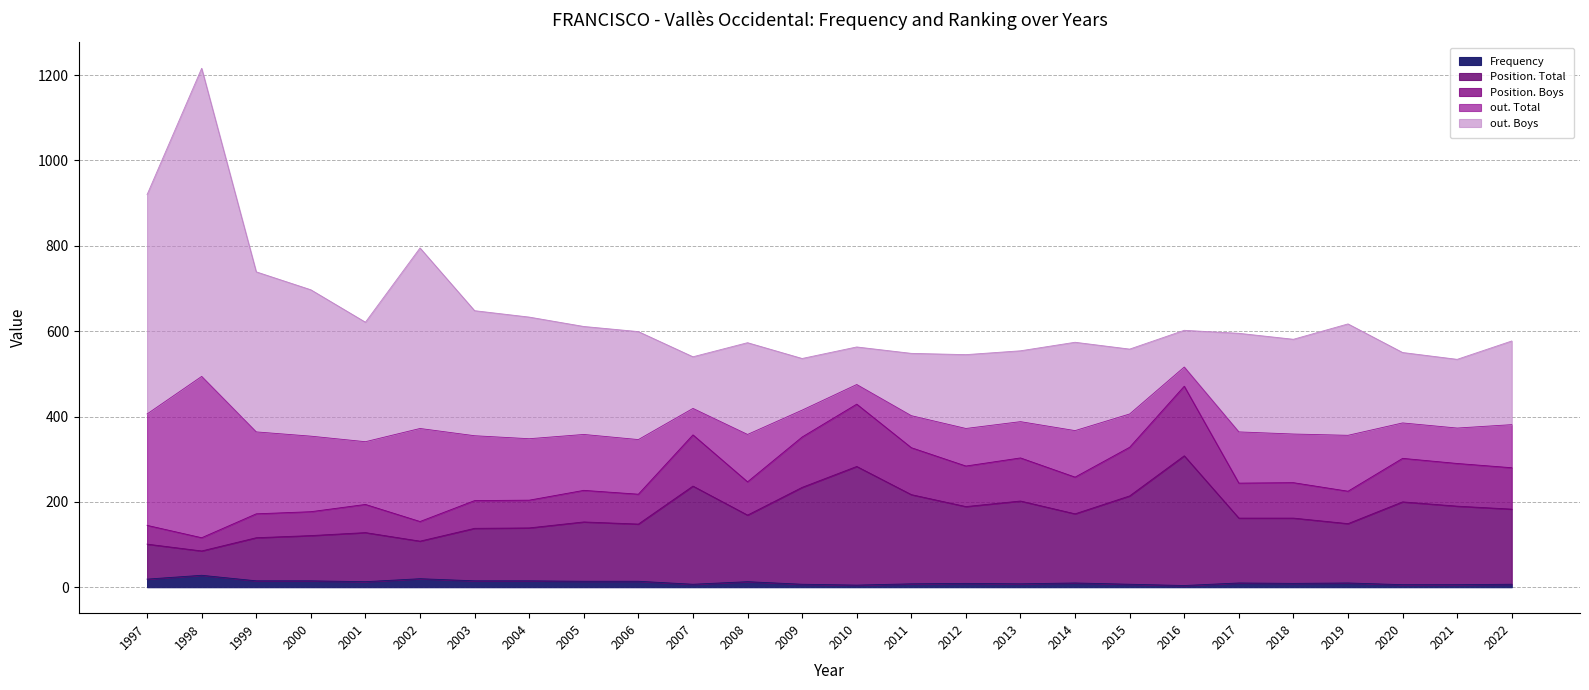

Where is the first local minimum for Position. Boys?

1998